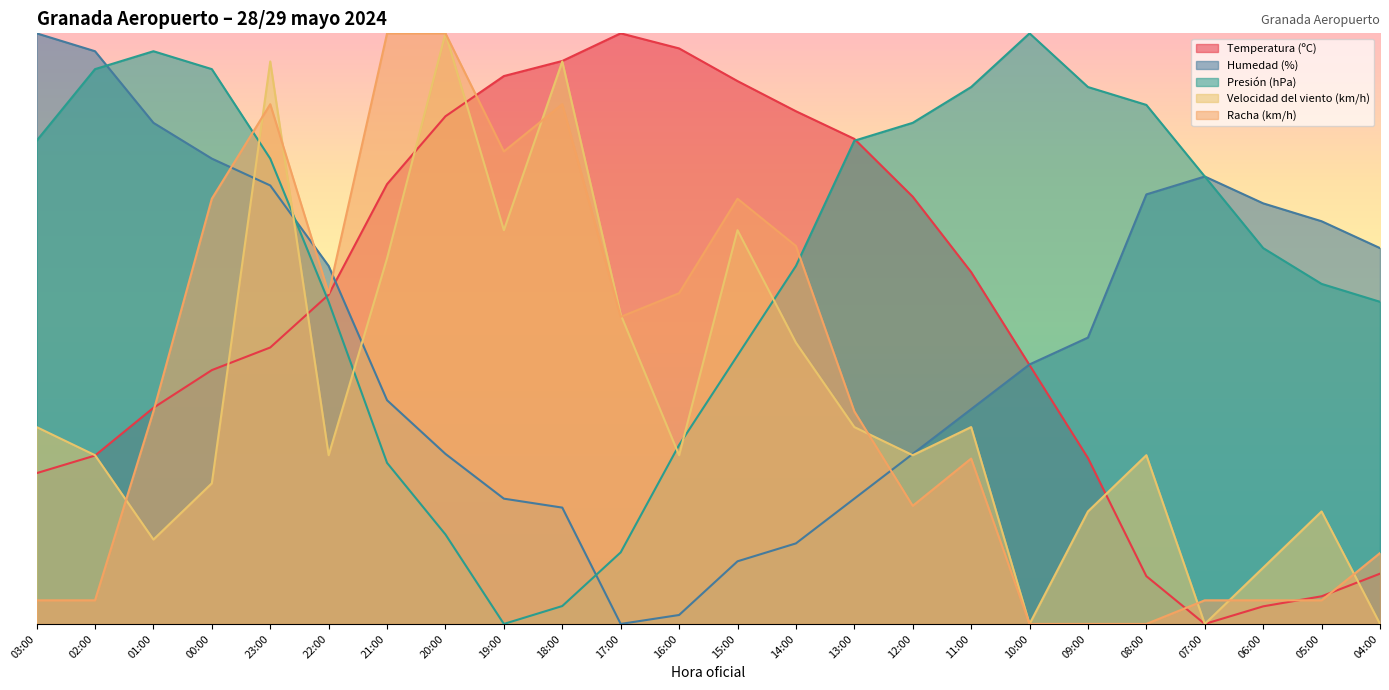

What is the label of the 3rd point from the right?

06:00